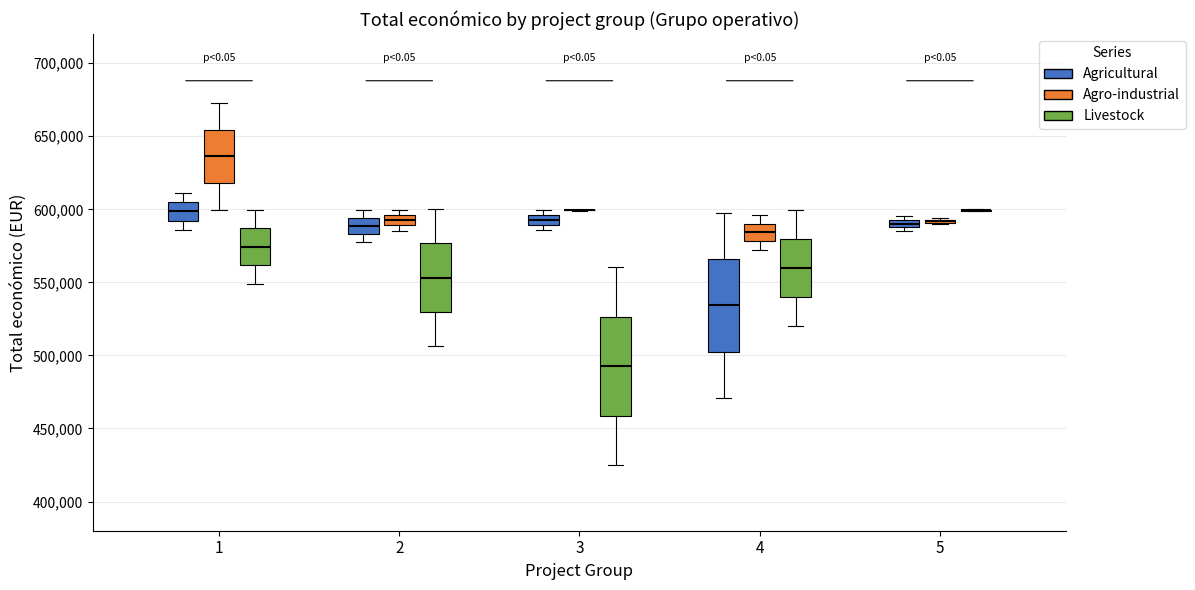

Where is the lower edge of the box for 5 (Agricultural) on the y-axis? The values are not printed on the chart, so give them approximately, as read against the axis.

590000